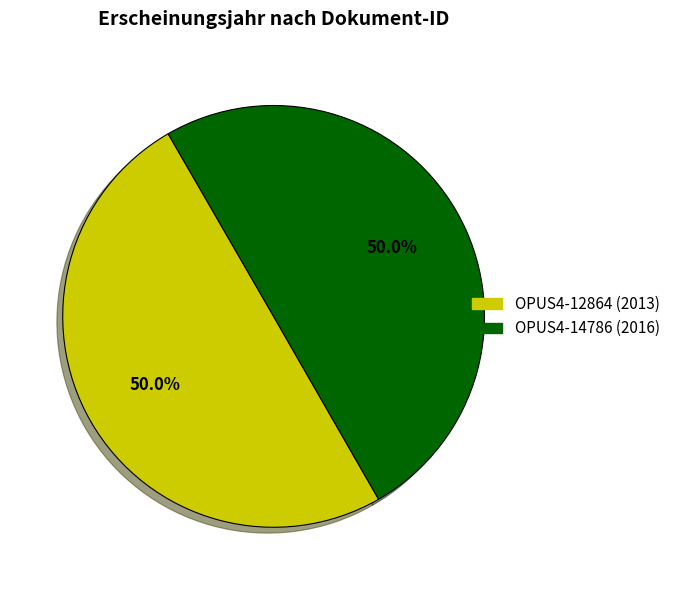

What is the ratio of the value at OPUS4-14786 (2016) to the value at OPUS4-12864 (2013)?

1.0